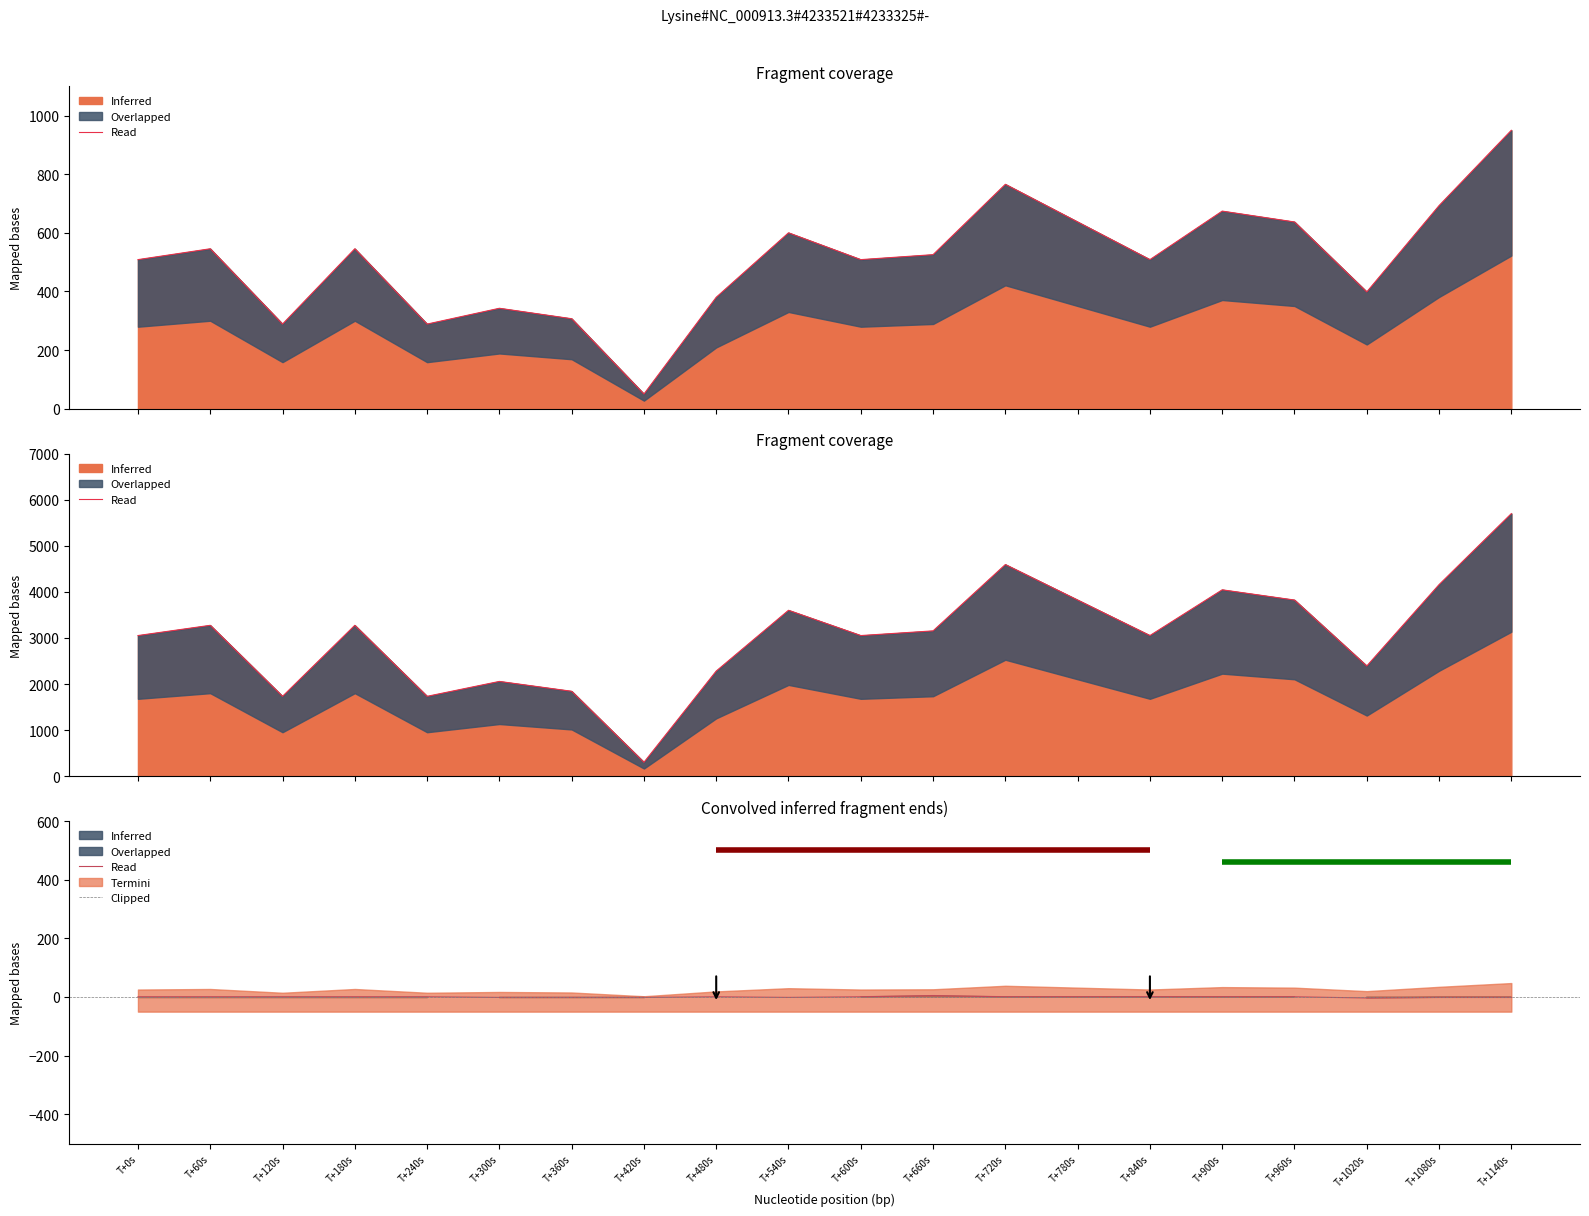

What is the approximate value at T+960s?

0.6